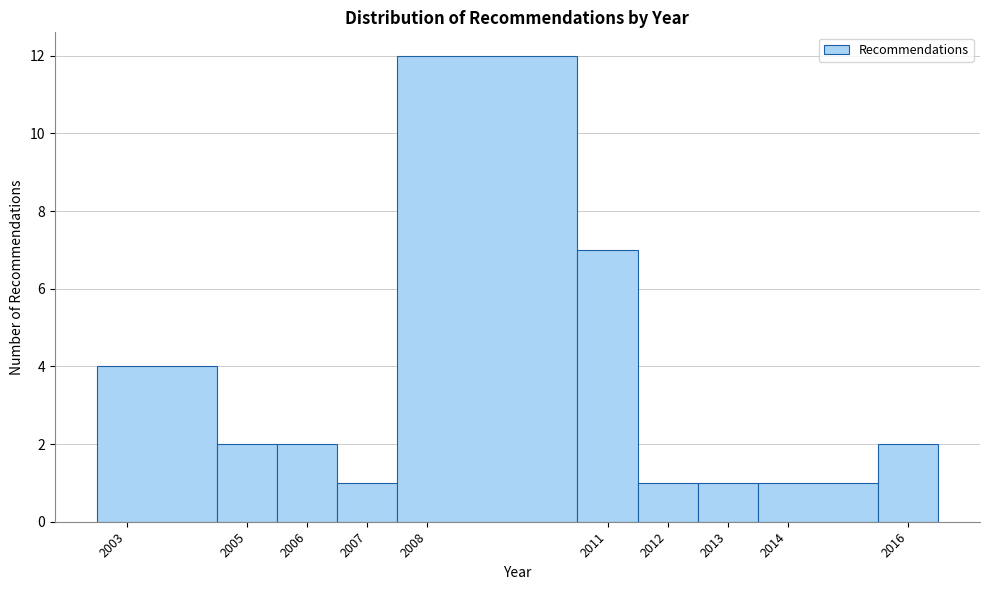

Reading left to right, list every bar in this chart as the range it spans on the x-axis followed by its height. The values are not printed on the chart, so give them approximately, as read against the axis.

2002.5 to 2004.5: 4
2004.5 to 2005.5: 2
2005.5 to 2006.5: 2
2006.5 to 2007.5: 1
2007.5 to 2010.5: 12
2010.5 to 2011.5: 7
2011.5 to 2012.5: 1
2012.5 to 2013.5: 1
2013.5 to 2015.5: 1
2015.5 to 2016.5: 2